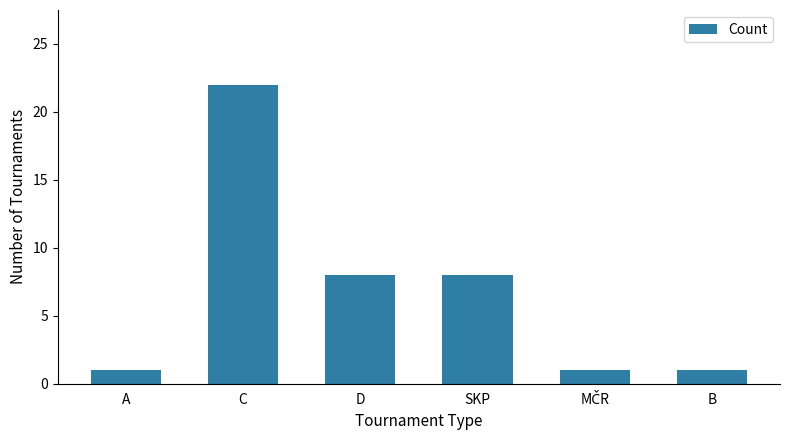

What is the change in value from D to B?

-7